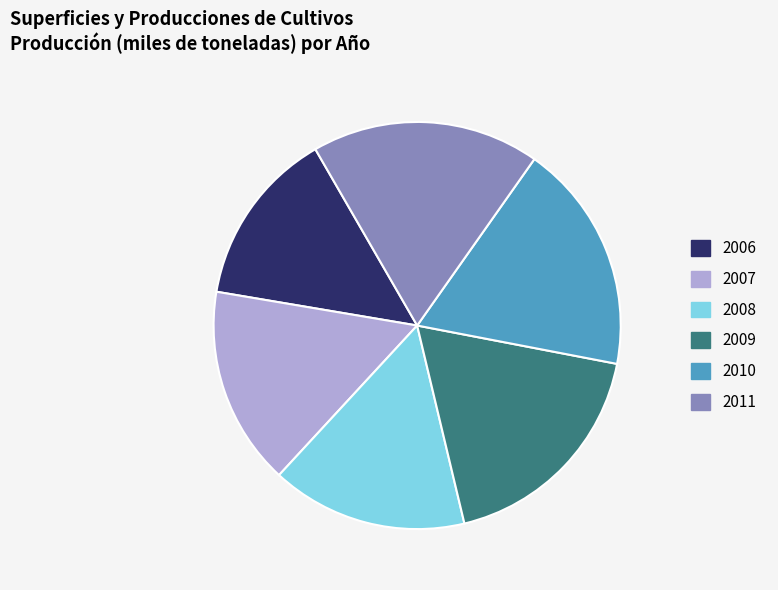

The 2009 slice represents 18% of the pie. True or false?

True